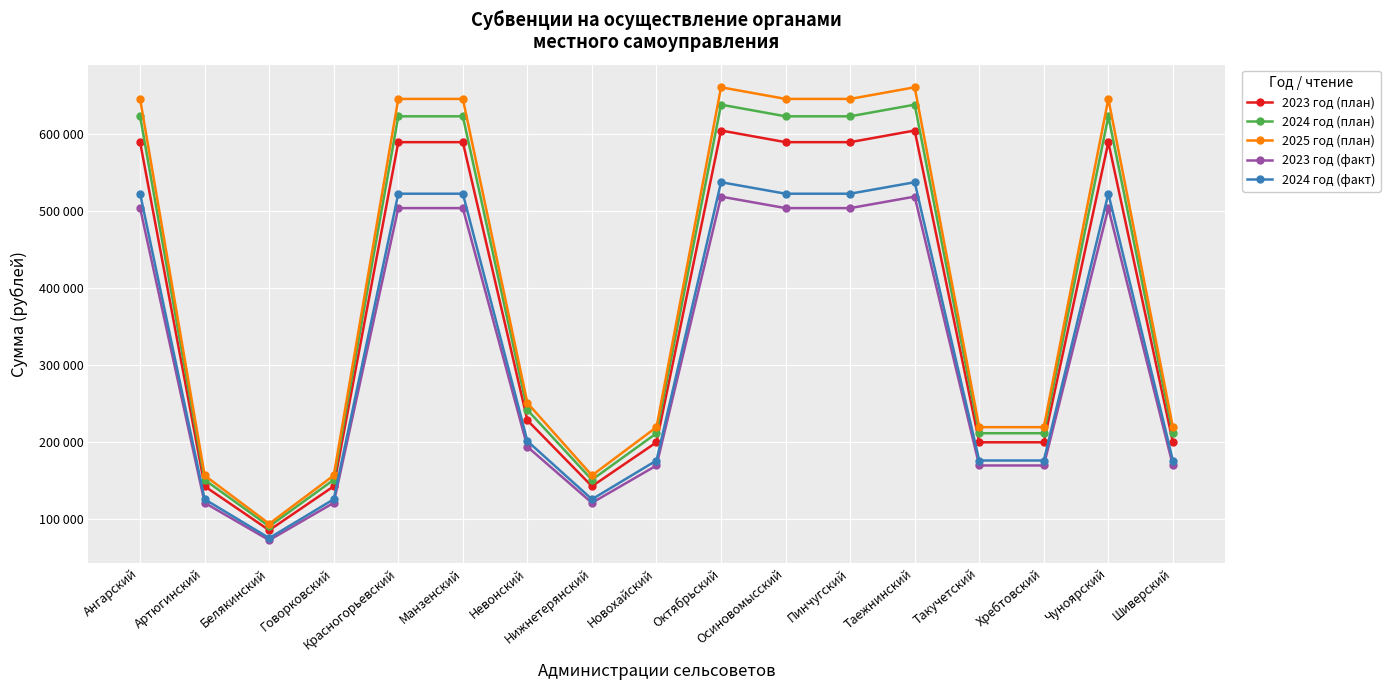

Reading right to left, what are all the values shown in this chart?

2023 год (план): 199838	589520	199838	199838	604636	589520	589520	604636	199838	142742	228386	589520	589520	142742	85644	142742	589520
2024 год (план): 211583	623081	211583	211583	638197	623081	623081	638197	211583	151131	241812	623081	623081	151133	90681	151131	623081
2025 год (план): 219486	645660	219486	219486	660776	645660	645660	660776	219486	156776	250844	645660	645660	156779	94069	156776	645660
2023 год (факт): 169713	503895	169713	169713	518807	503895	503895	518807	169713	121224	193958	503895	503895	121224	72734	121224	503895
2024 год (факт): 176190	522600	176190	176190	537510	522600	522600	537510	176190	125850	201360	522600	522600	125850	75510	125850	522600